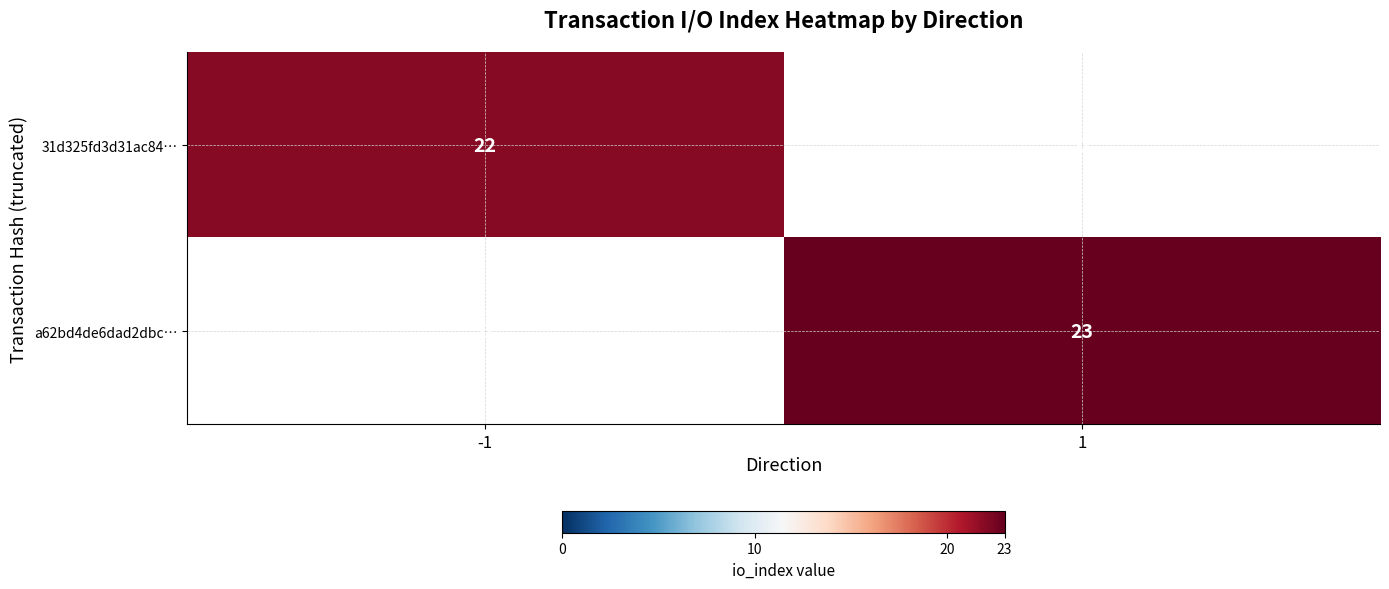

The a62bd4de6dad2dbc… series shows 23 at 1. True or false?

True